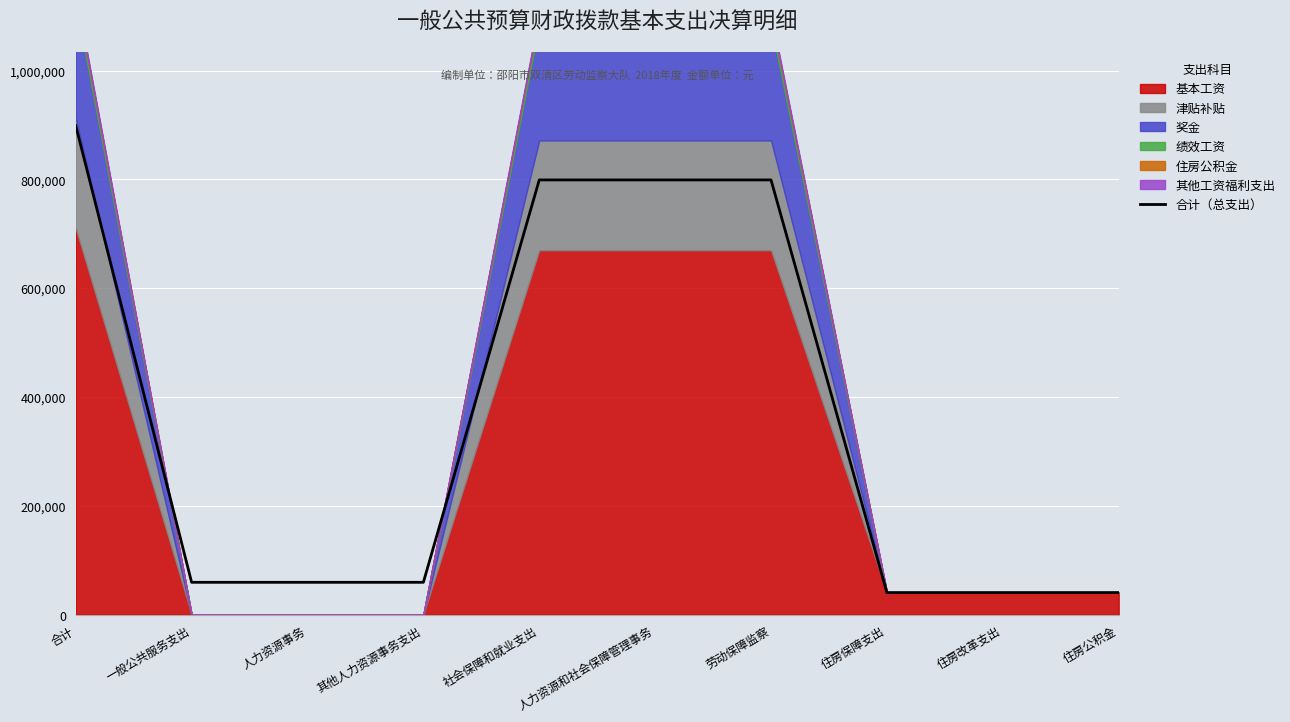

List the labels in order of value, largest first.

合计, 社会保障和就业支出, 人力资源和社会保障管理事务, 劳动保障监察, 一般公共服务支出, 人力资源事务, 其他人力资源事务支出, 住房保障支出, 住房改革支出, 住房公积金